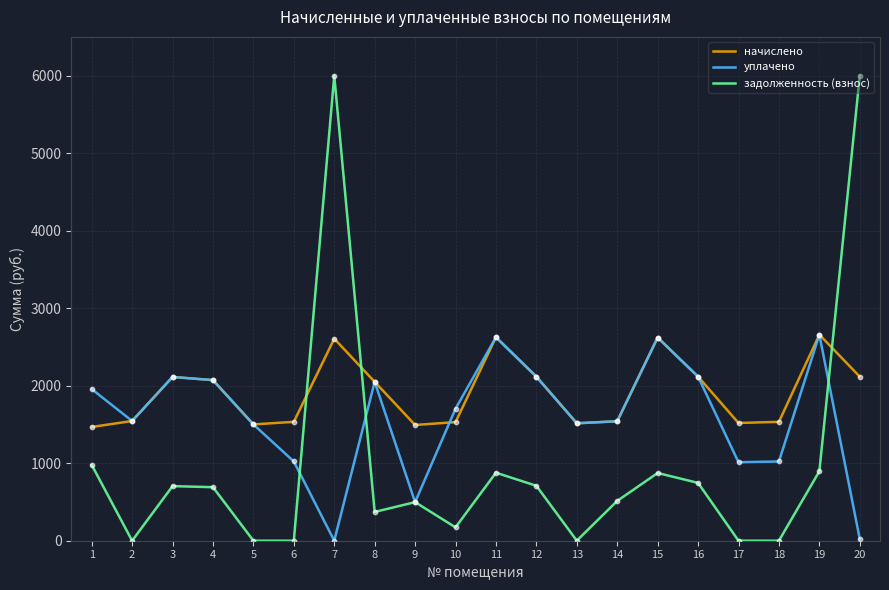

Which series has the largest range (max minus min)?

задолженность (взнос)